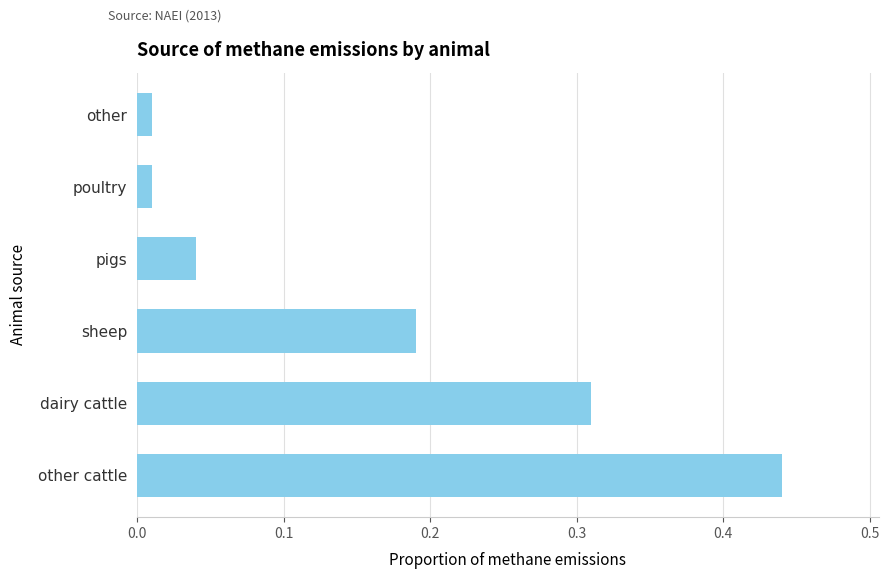

What is the sum of all values?

1.0